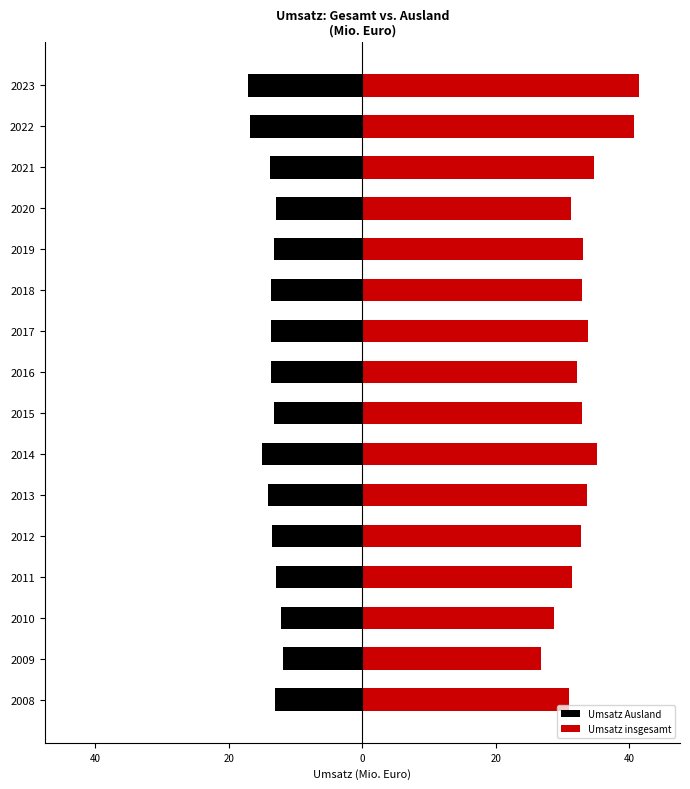

Does the chart contain any negative values?

Yes